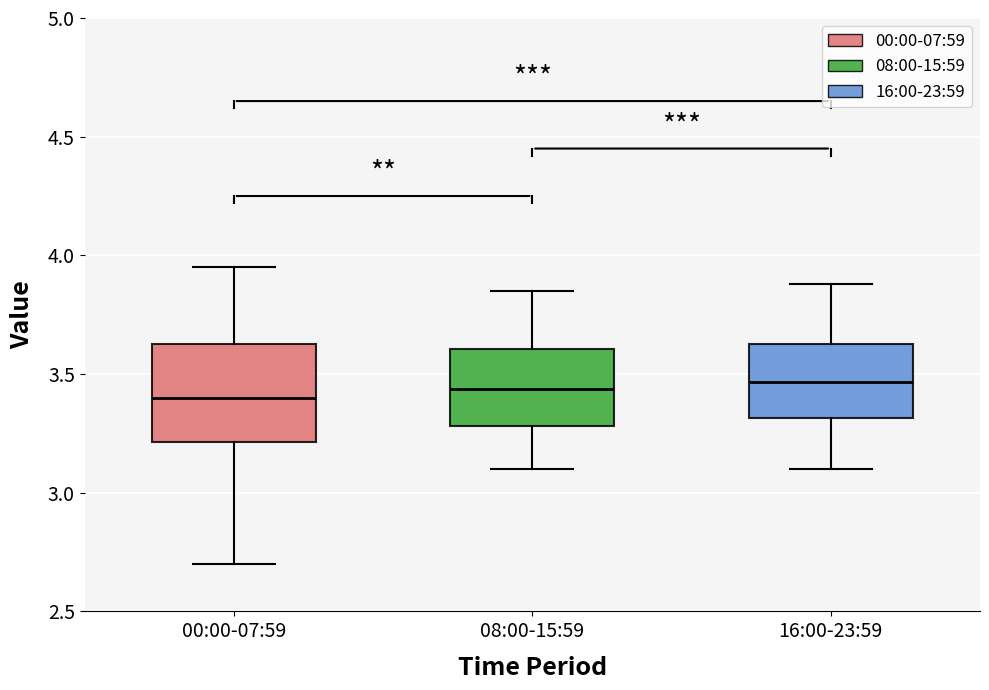

Where does the median line of the box for 08:00-15:59 sit on the y-axis? The values are not printed on the chart, so give them approximately, as read against the axis.

3.45